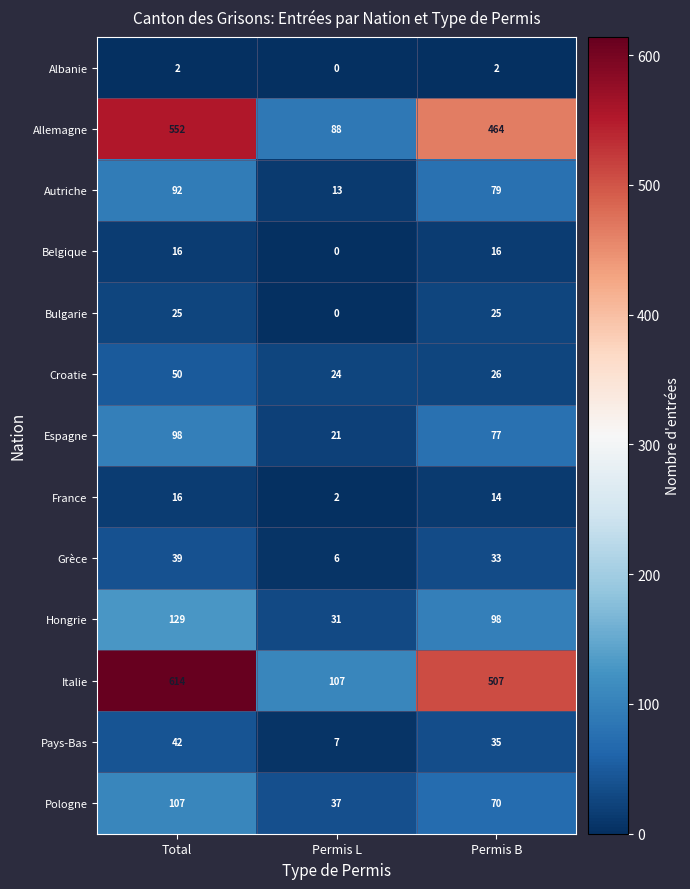

Which series has the largest range (max minus min)?

Italie